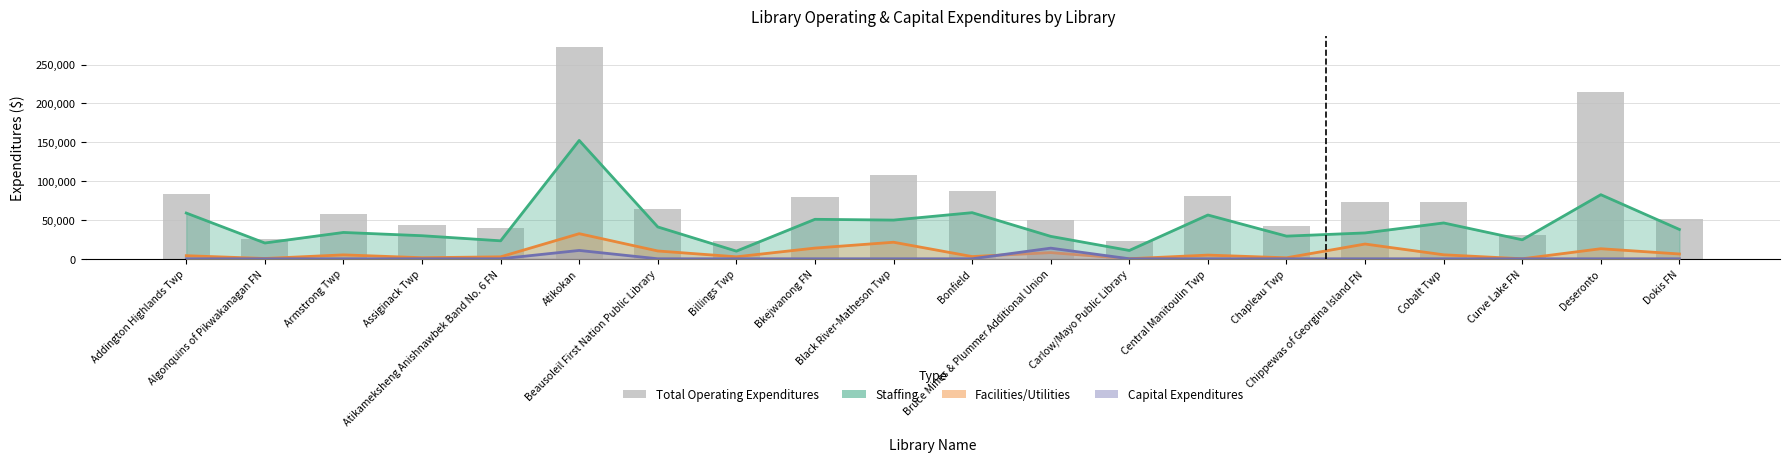

The chart shows a value of 42657 at Chapleau Twp. True or false?

True